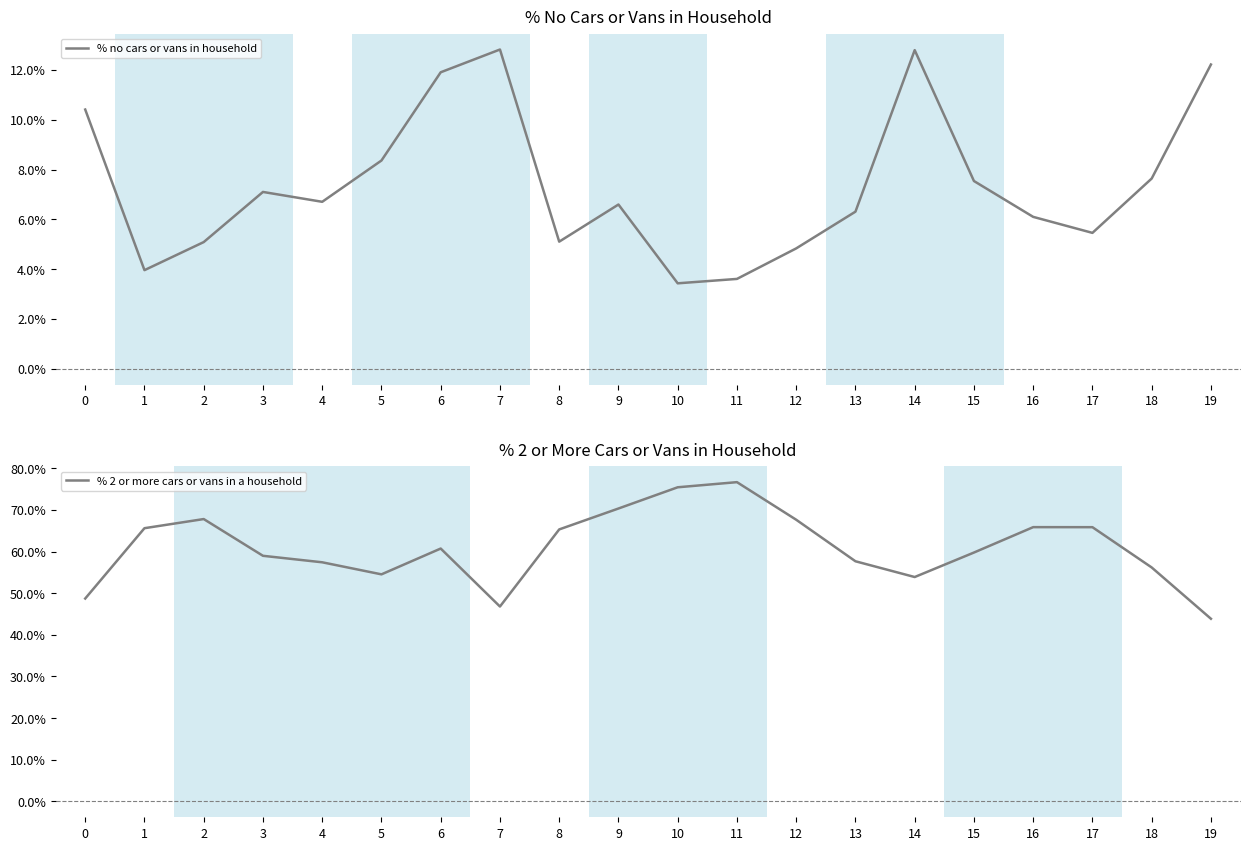

Reading left to right, transcribe all the data shown in this chart.

% no cars or vans in household: 10.4	4.0	5.1	7.1	6.7	8.4	11.9	12.8	5.1	6.6	3.4	3.6	4.8	6.3	12.8	7.5	6.1	5.5	7.6	12.2
% 2 or more cars or vans in a household: 48.7	65.6	67.8	59.0	57.4	54.5	60.7	46.8	65.3	70.3	75.4	76.7	67.6	57.7	53.9	59.8	65.9	65.8	56.2	43.8